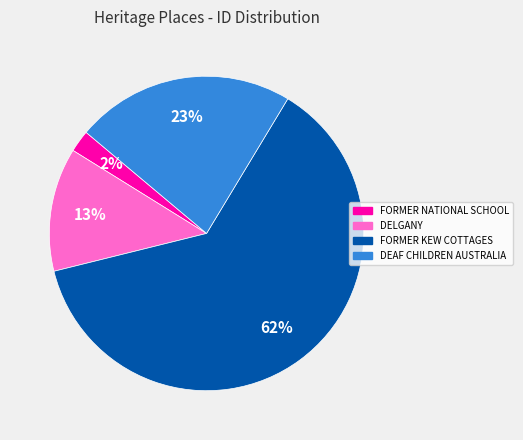

To the nearest percent, what portion does FORMER KEW COTTAGES represent?

62%